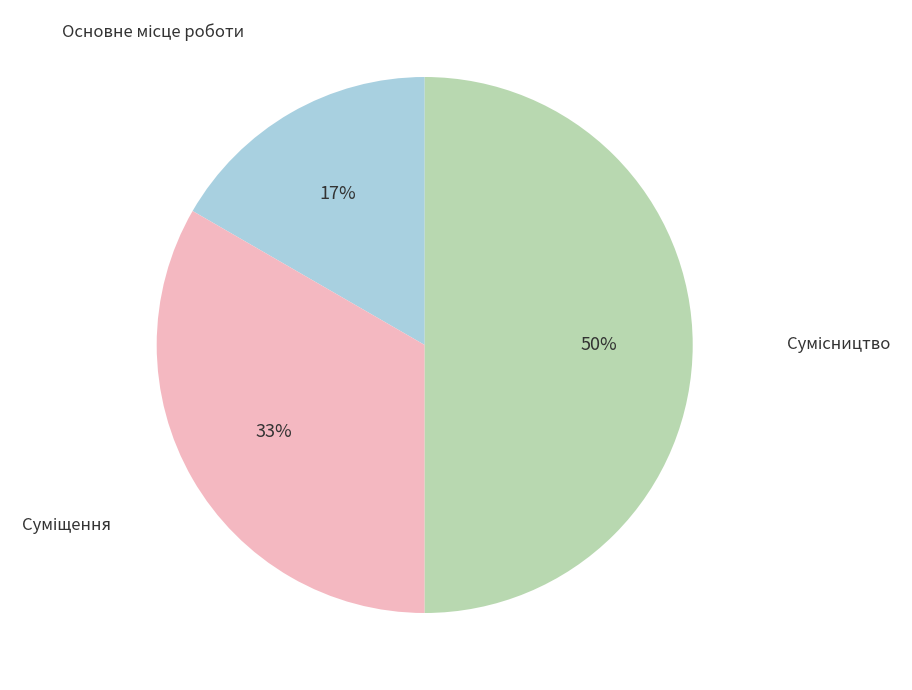

To the nearest percent, what is the difference between the largest and smallest slice percentages?

33%